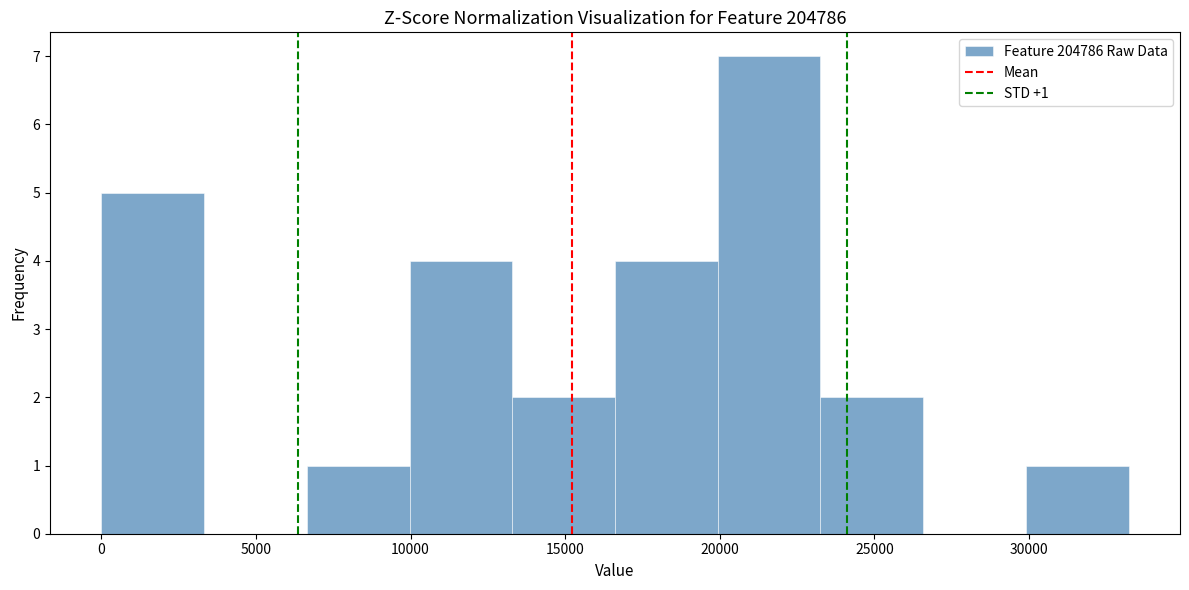

Which range on the x-axis has the tallest bar?

20000 to 23500